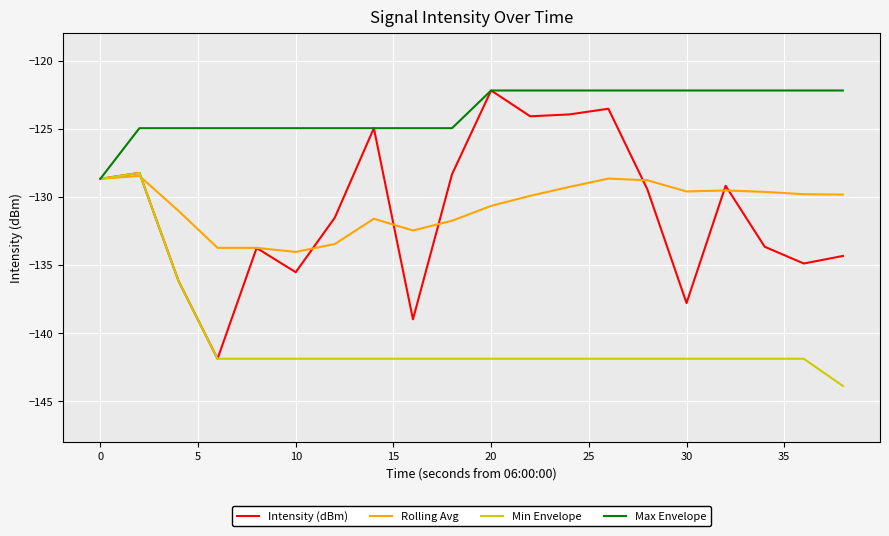

Which series has the largest range (max minus min)?

Intensity (dBm)